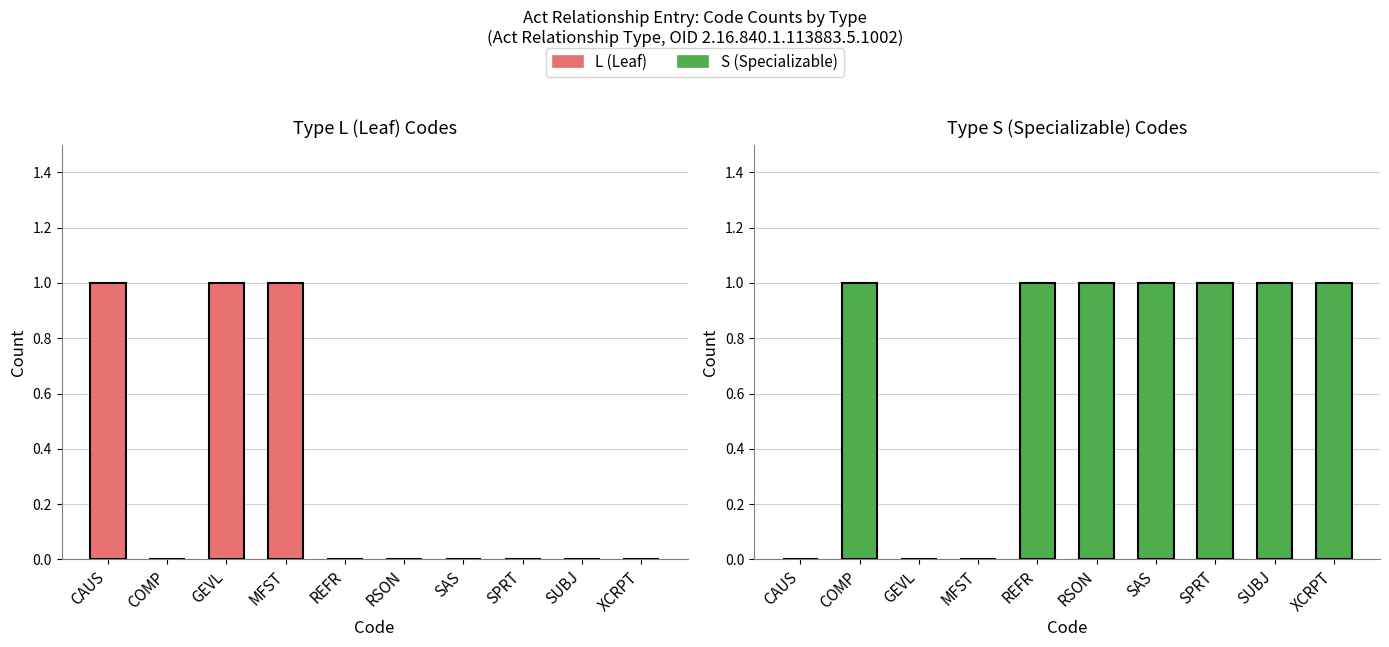

Which series has the largest range (max minus min)?

L (Leaf)